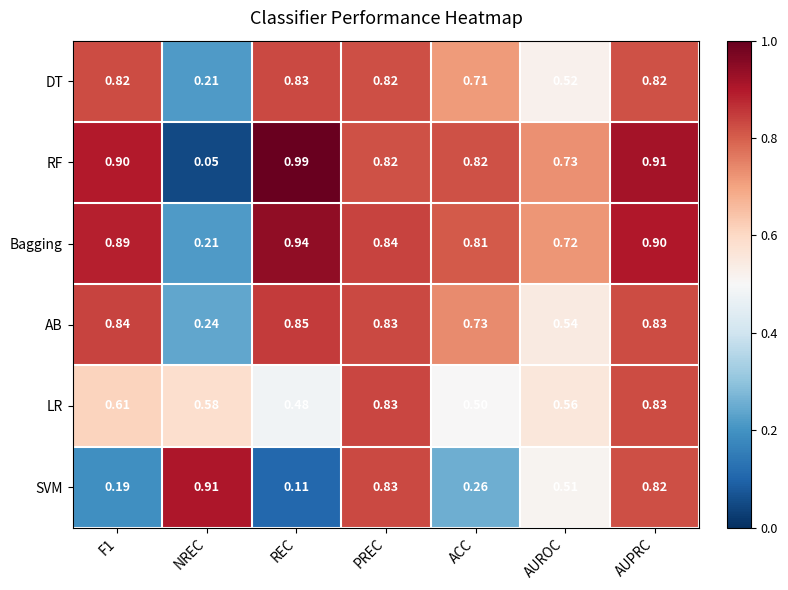

Which series has the largest range (max minus min)?

RF